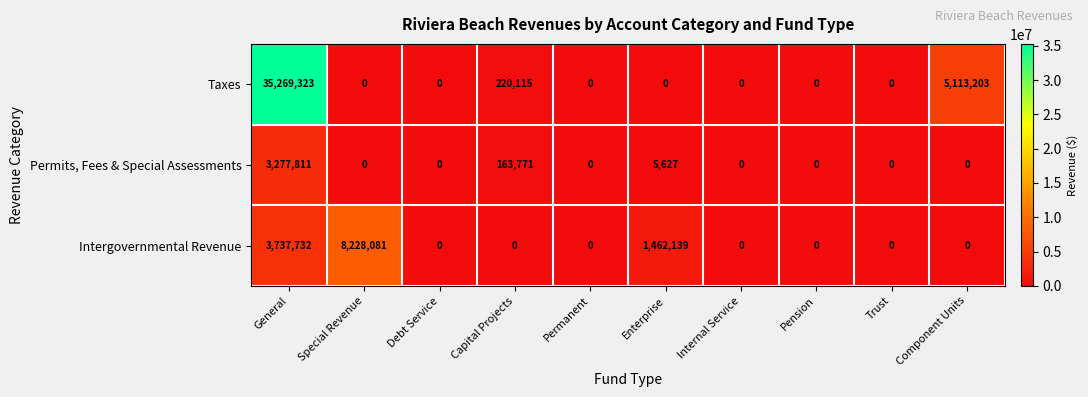

List the series in order of their overall mean, highest first.

Taxes, Intergovernmental Revenue, Permits, Fees & Special Assessments